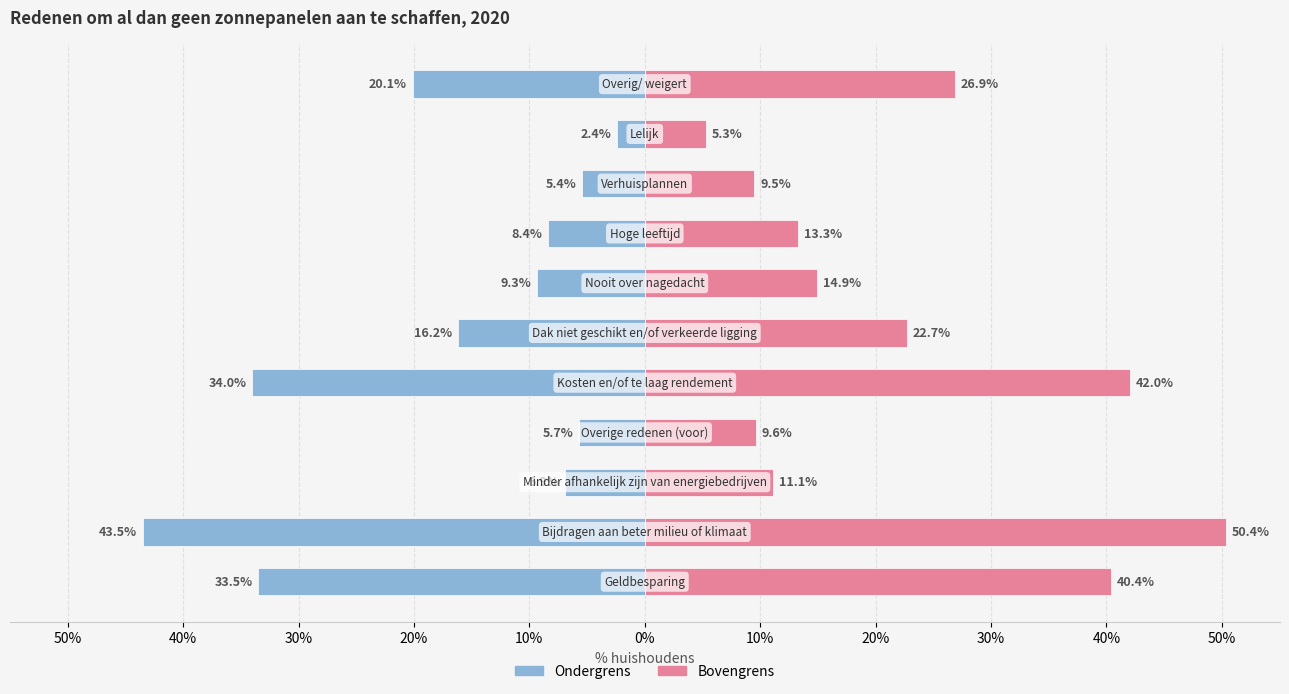

What is the value of the Ondergrens bar at the 6th from the left?

-16.2